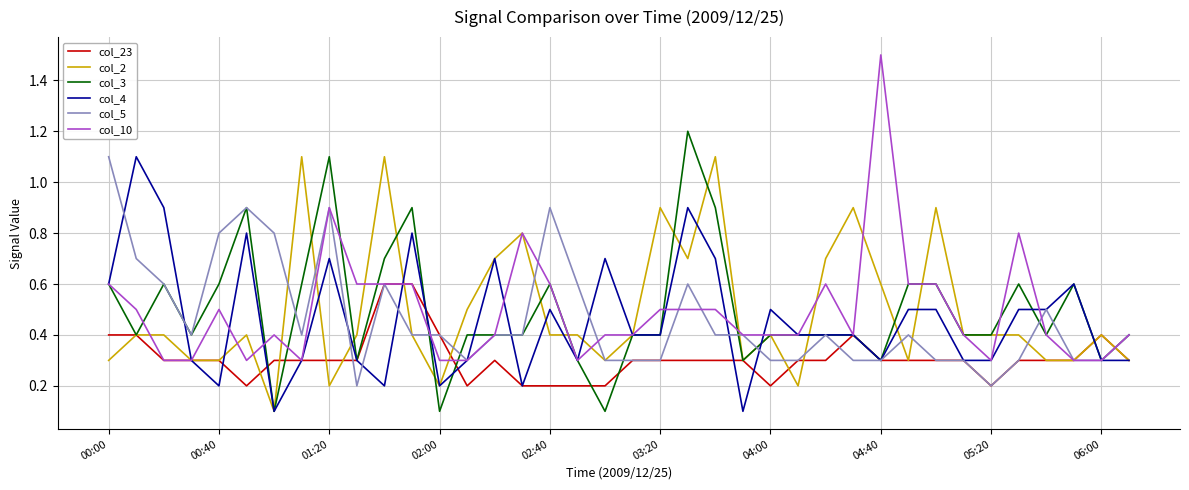

What is the maximum value for col_10?

1.5